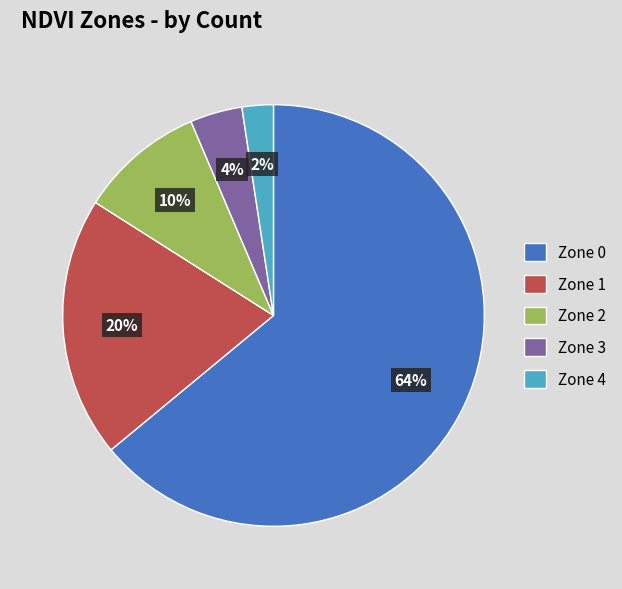

To the nearest percent, what is the difference between the largest and smallest slice percentages?

62%